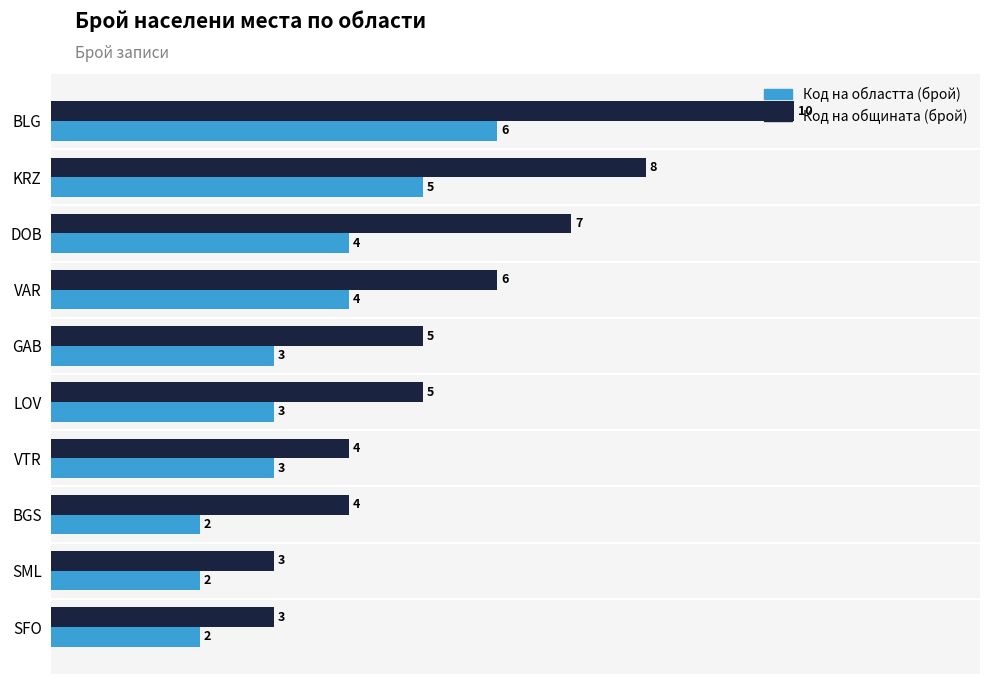

What is the sum of all Код на областта (брой) values?

34